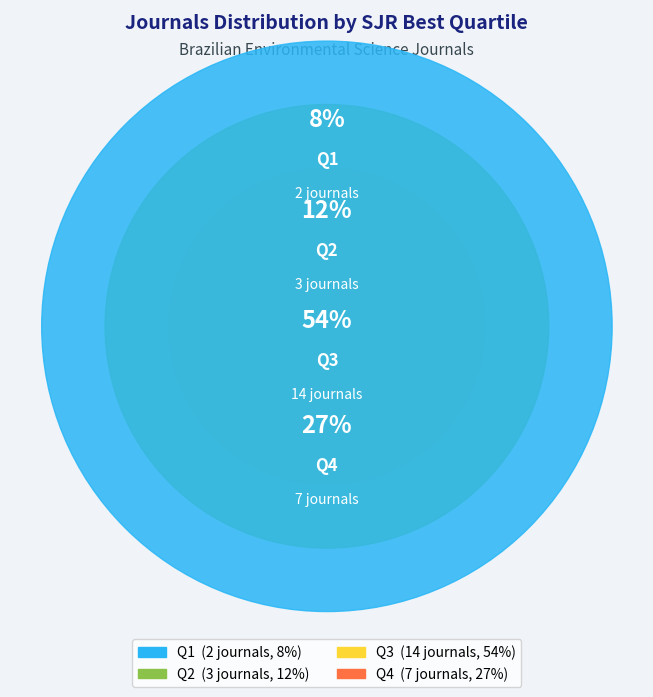

How many slices are in this pie chart?

4